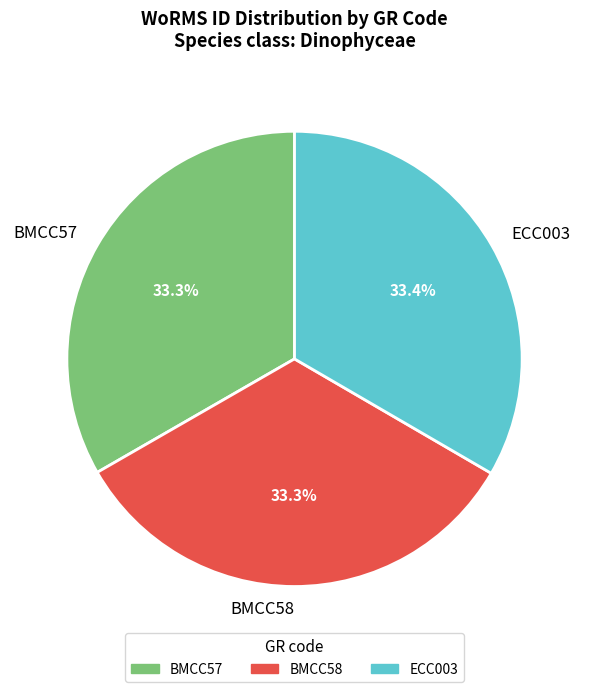

Count the number of slices in the pie.

3